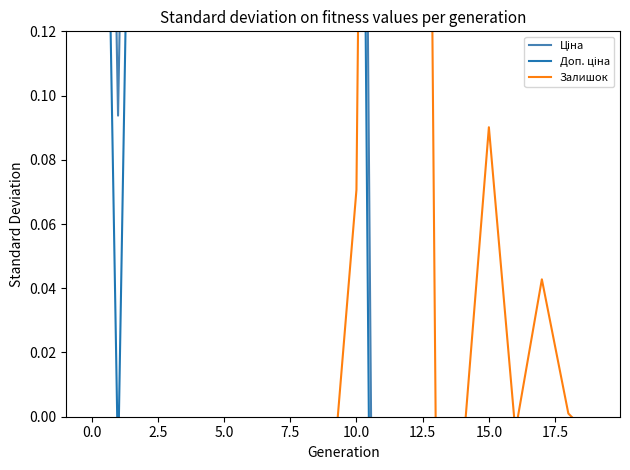

How many data points does each series have?

20